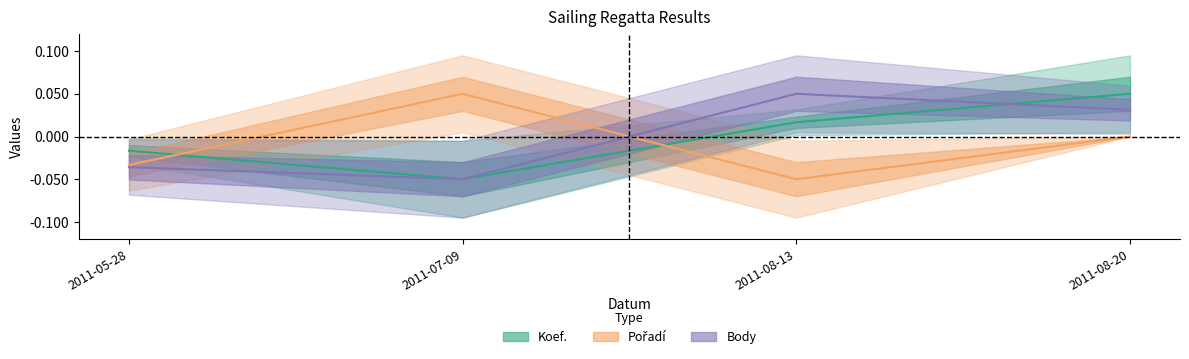

Reading left to right, list all the values displayed in this chart.

Koef.: -0.0	-0.1	0.0	0.1
Pořadí: -0.0	0.1	-0.1	0.0
Body: -0.0	-0.1	0.1	0.0